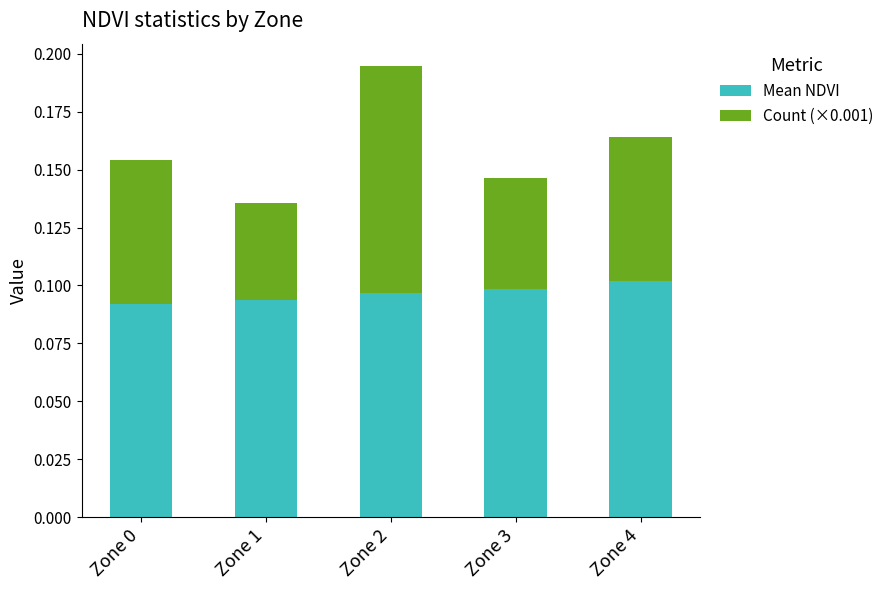

The value of Mean NDVI at Zone 1 is 0.0. True or false?

False